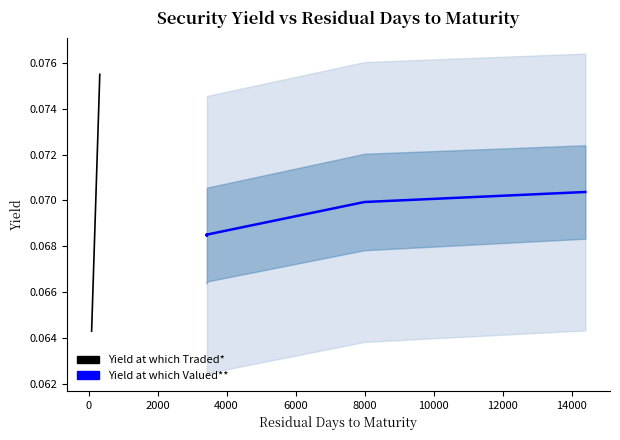

Does the chart display data point markers on the line(s)?

No